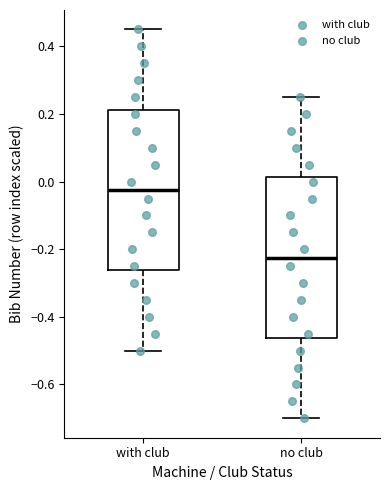

Where is the lower edge of the box for no club on the y-axis? The values are not printed on the chart, so give them approximately, as read against the axis.

-0.46